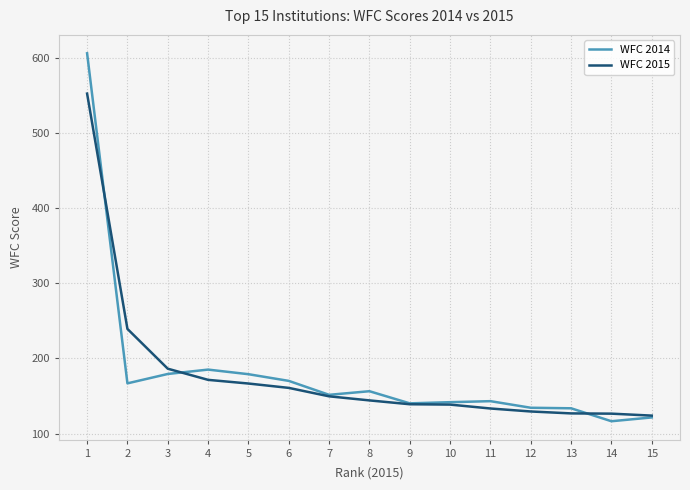

What are all the series names shown in the legend?

WFC 2014, WFC 2015